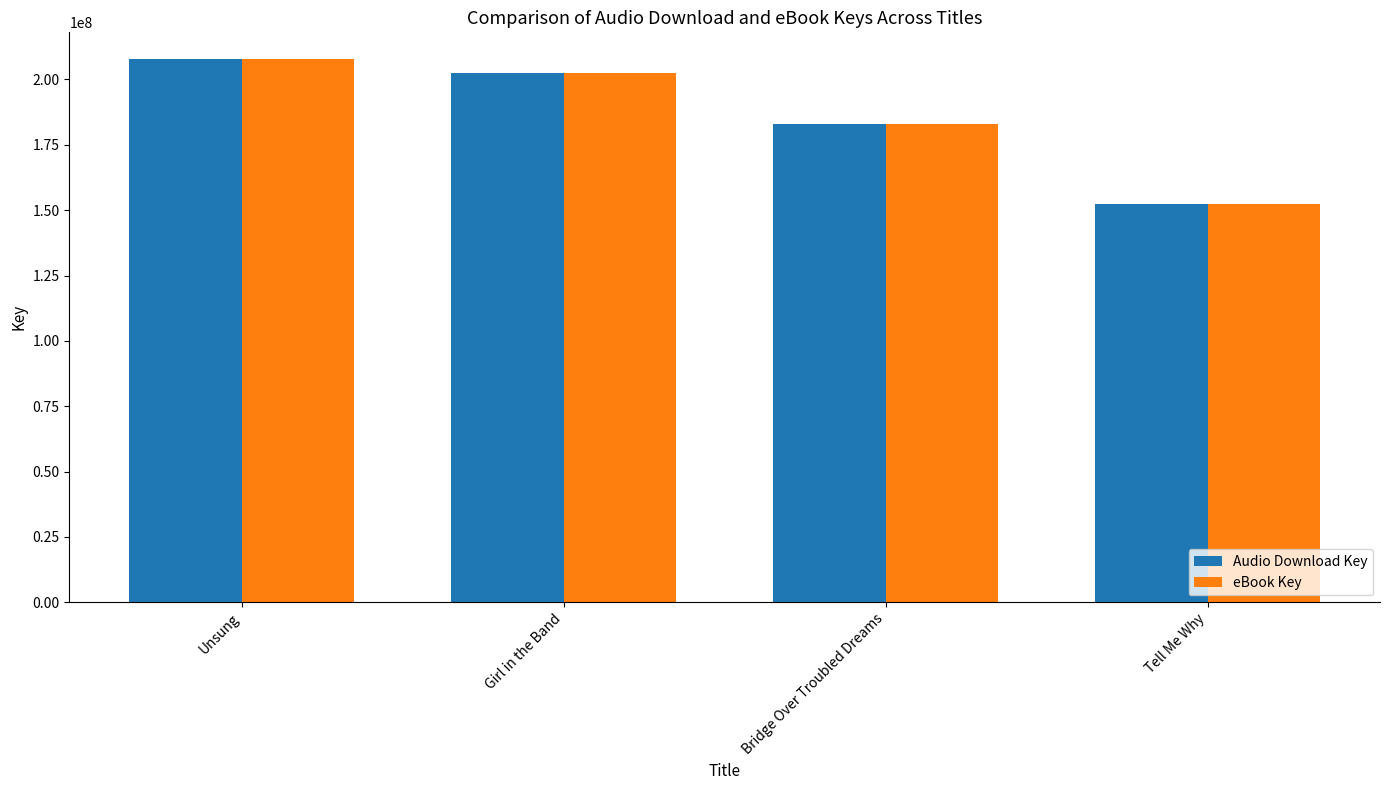

How many groups of bars are there?

4